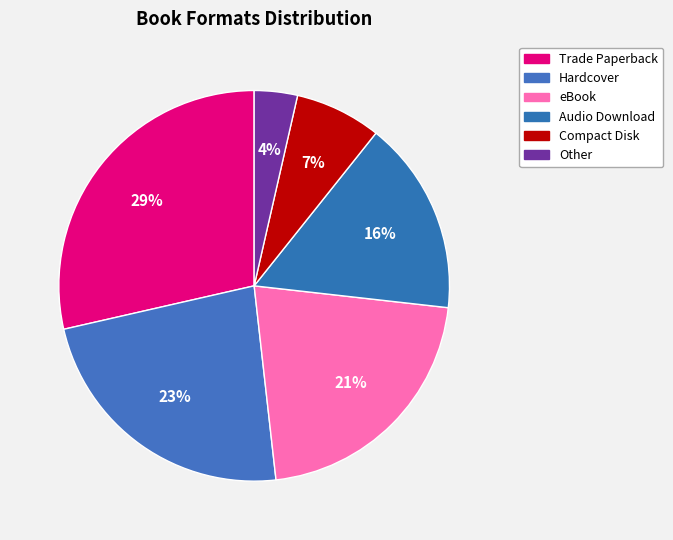

Count the number of slices in the pie.

6